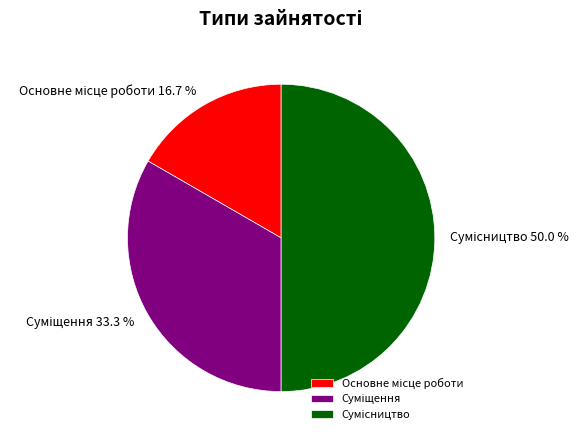

Is it true that Суміщення is 33% of the pie?

True